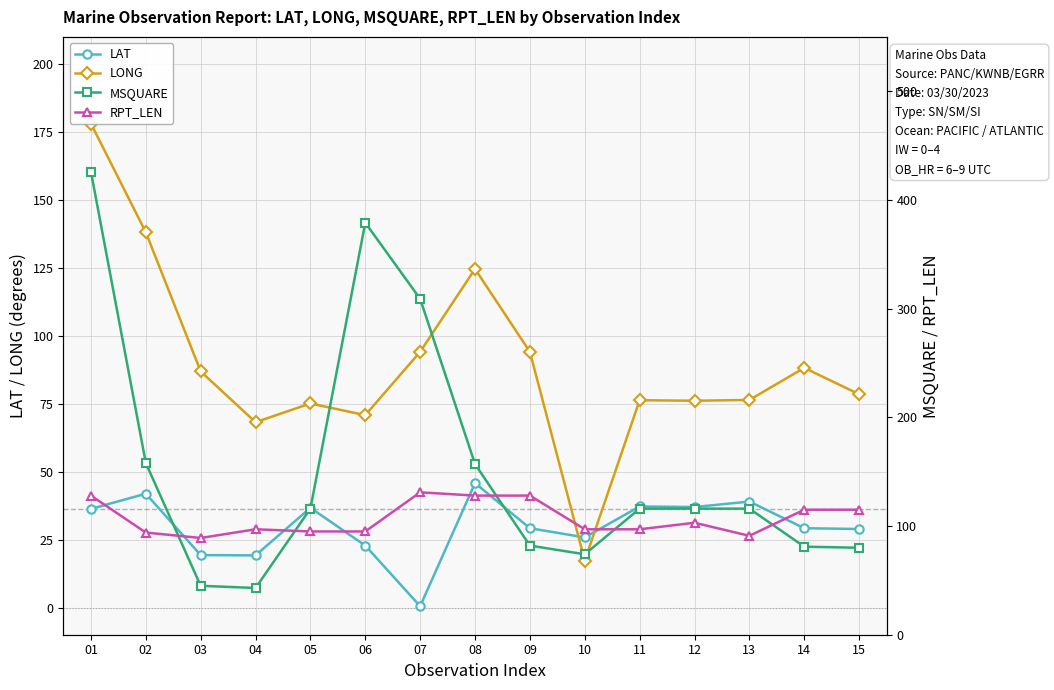

Is it true that LAT equals 25.8 at 10?

True